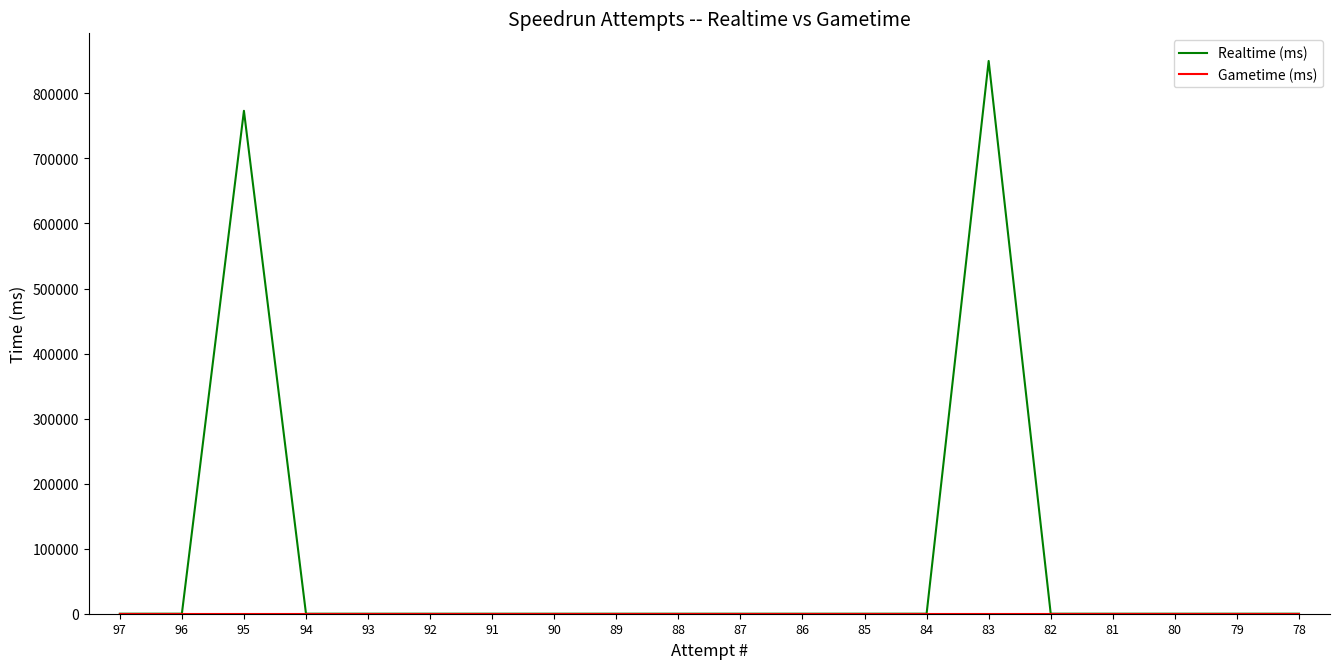

Which series has the largest total across all categories?

Realtime (ms)